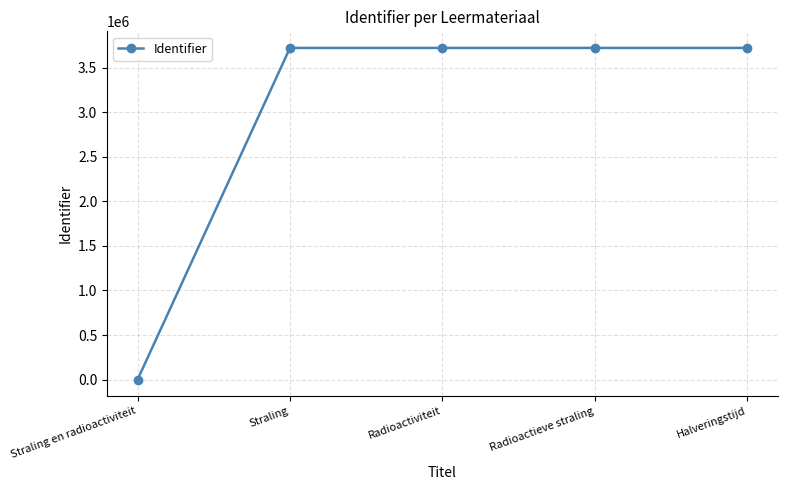

The chart shows a value of 3722369 at Radioactiviteit. True or false?

True